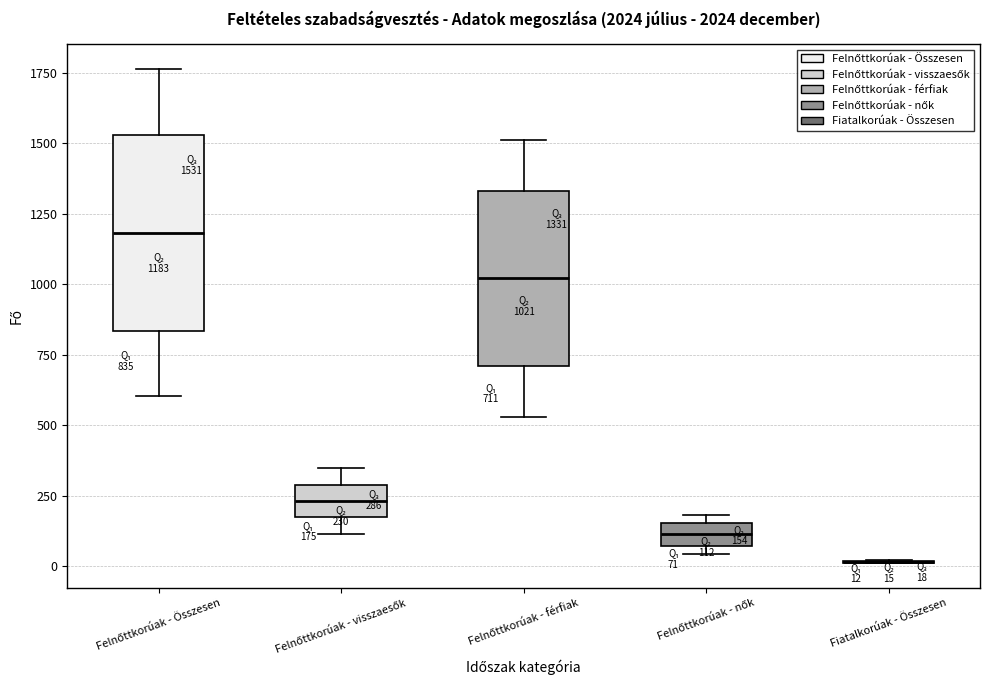

Which box is the tallest, from its lower edge to its upper edge?

Felnőttkorúak - Összesen